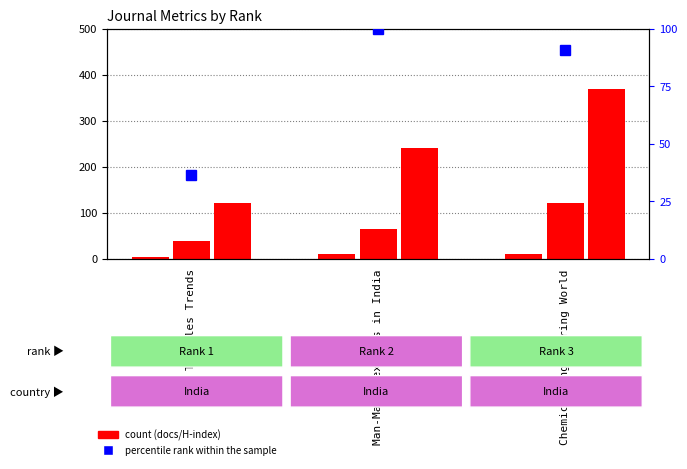

The Total Docs. (2008) series shows 65.0 at Man-Made Textiles in India. True or false?

True